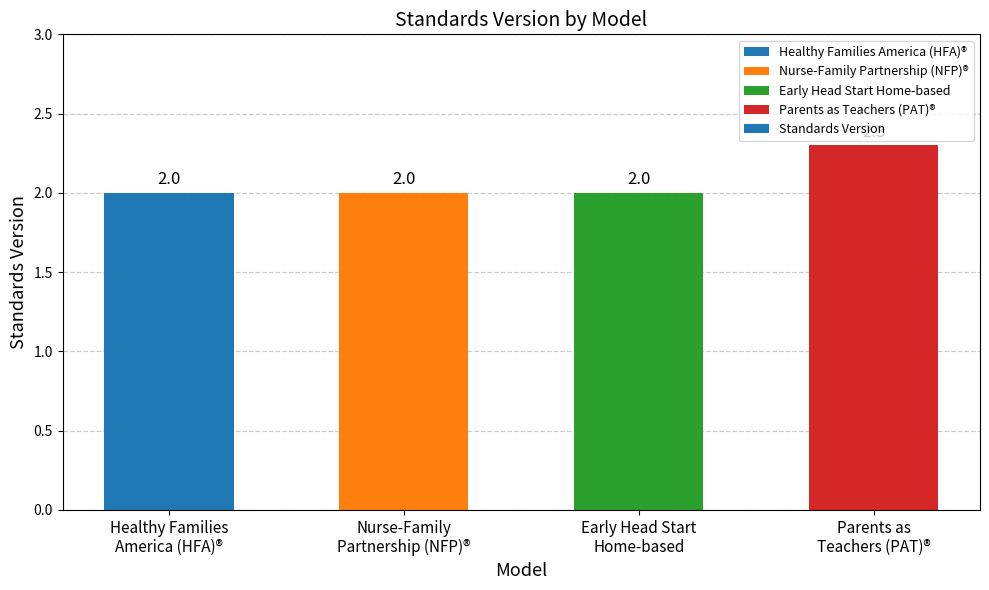

What is the label of the 3rd bar from the left?

Early Head Start
Home-based